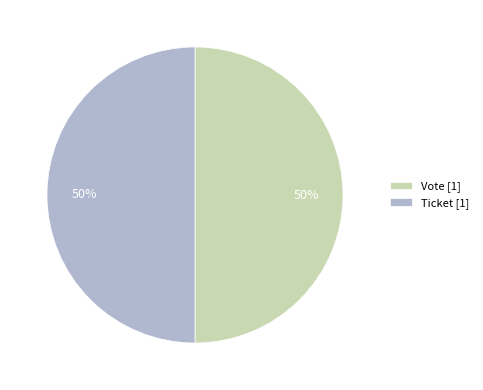

How many slices are in this pie chart?

2